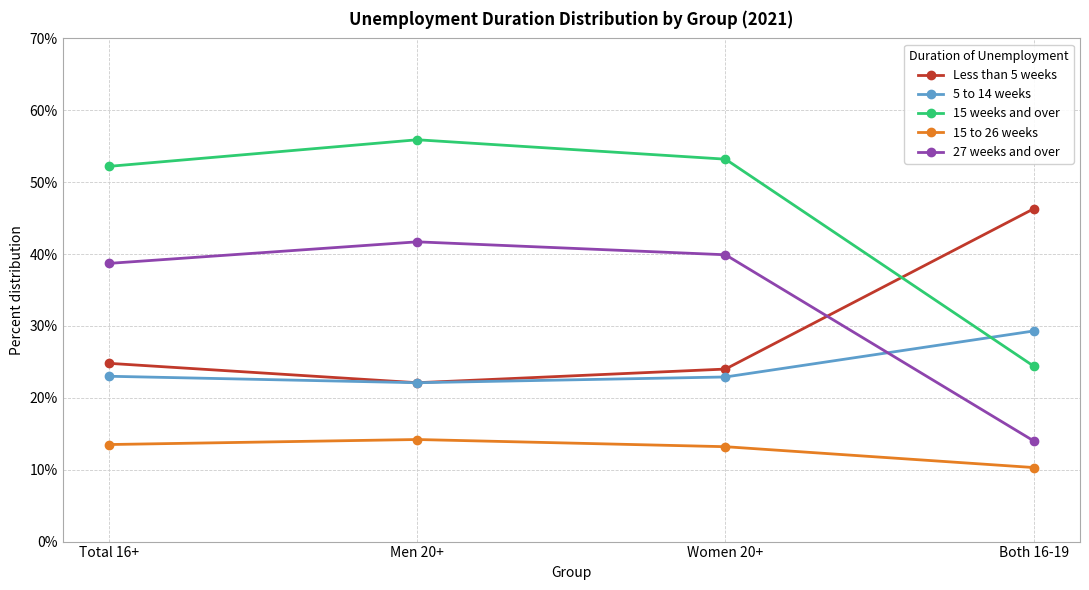

What are all the series names shown in the legend?

Less than 5 weeks, 5 to 14 weeks, 15 weeks and over, 15 to 26 weeks, 27 weeks and over